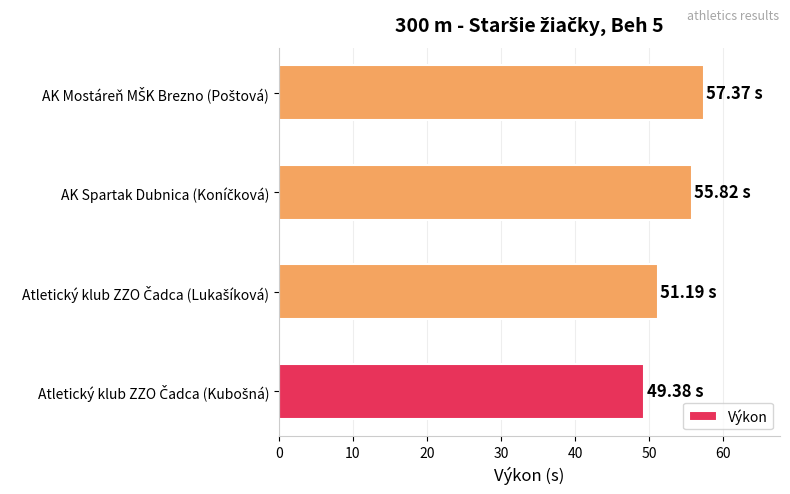

What is the sum of all values?

213.8